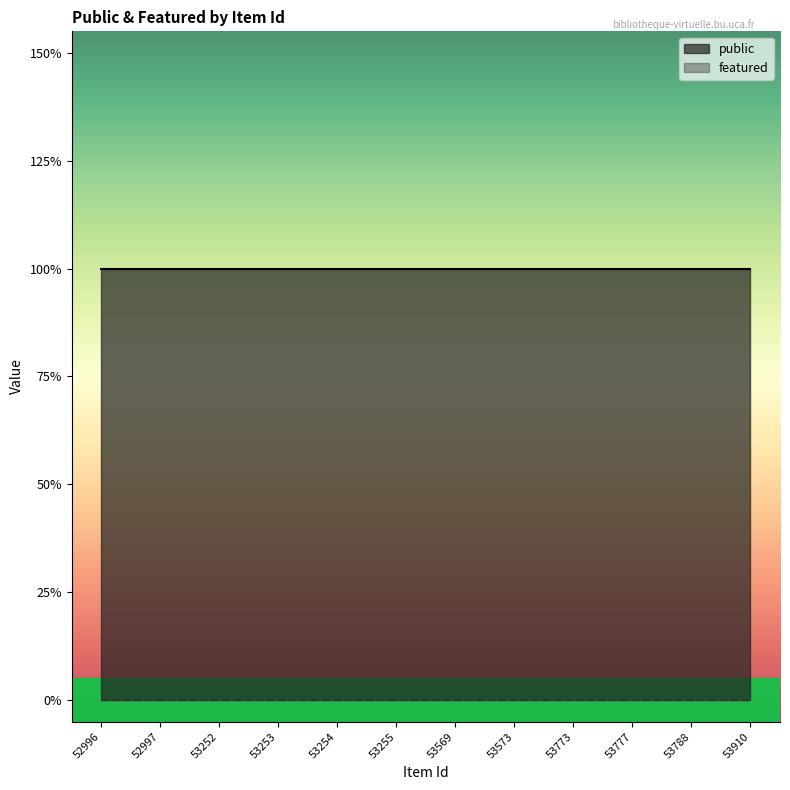

What is the difference between the highest and lowest values at 53777?

1